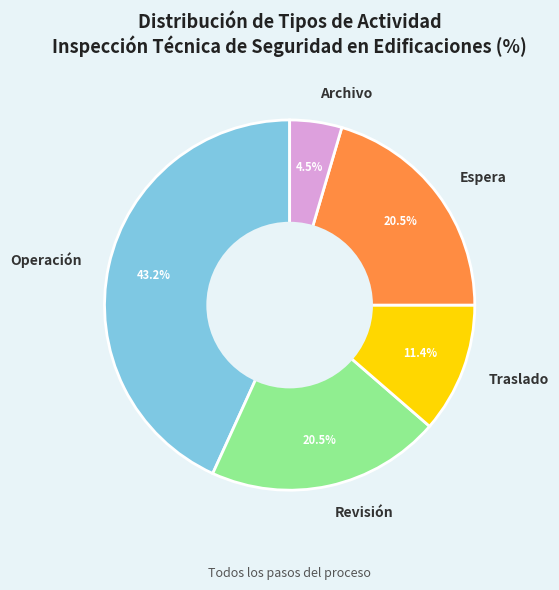

To the nearest percent, what is the difference between the Archivo and Espera slice percentages?

16%